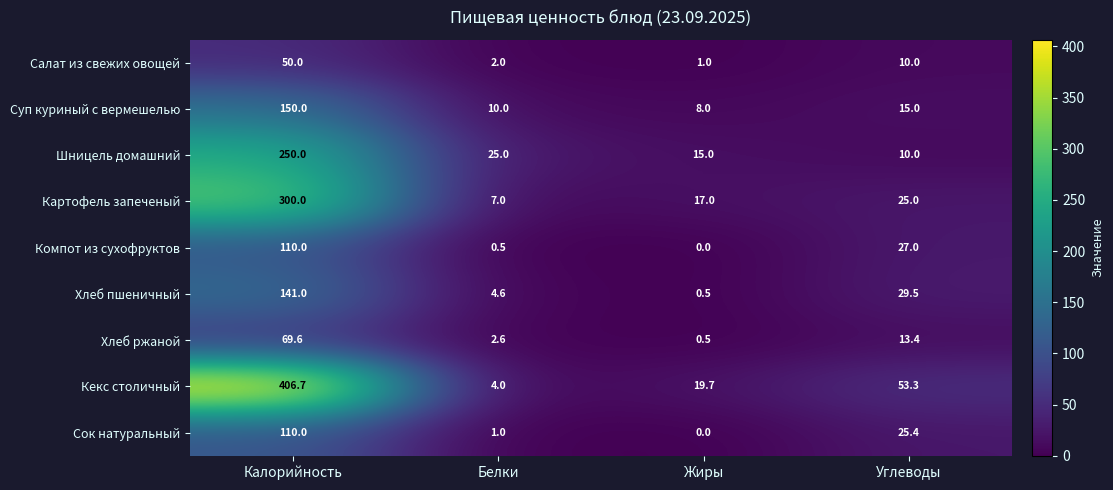

List the labels in order of Шницель домашний value, largest first.

Калорийность, Белки, Жиры, Углеводы